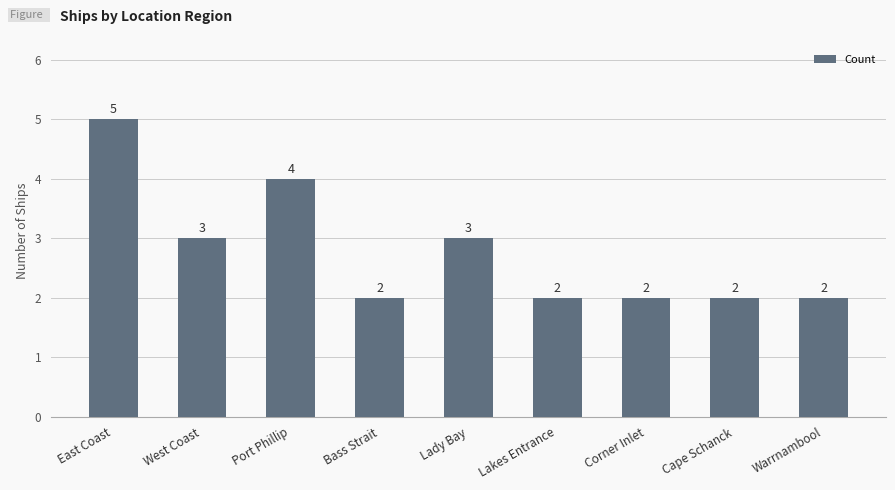

Reading left to right, extract all data points from this chart.

5	3	4	2	3	2	2	2	2